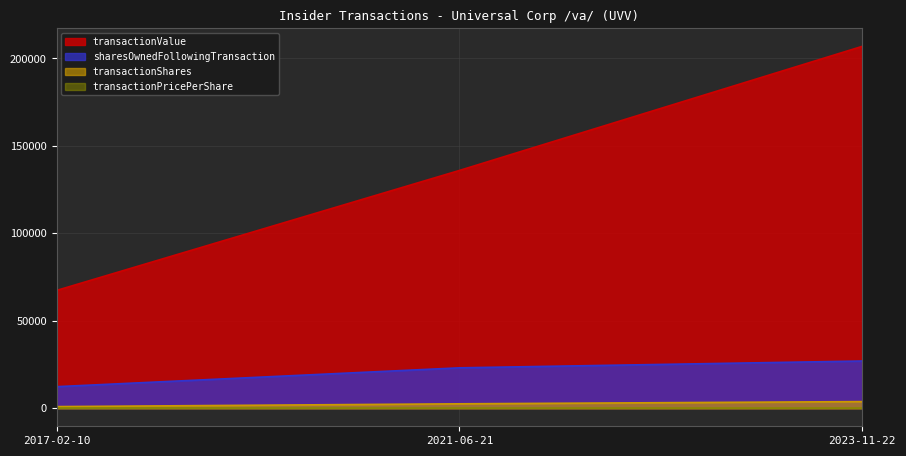

What is the spread (max minus min) of values at 2023-11-22?

206910.1